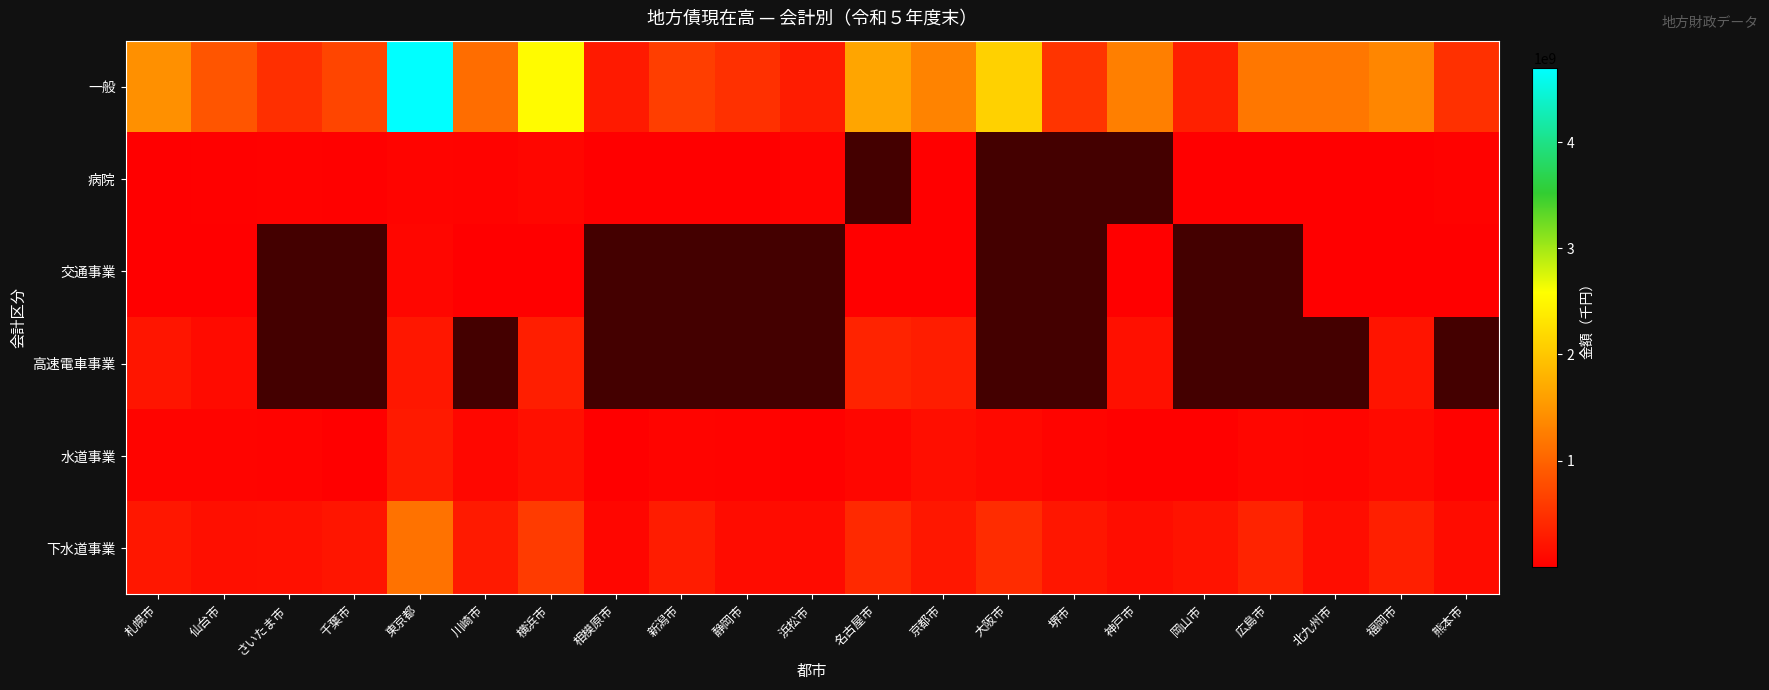

What is the approximate value of 一般 at 福岡市?

1341960906.0